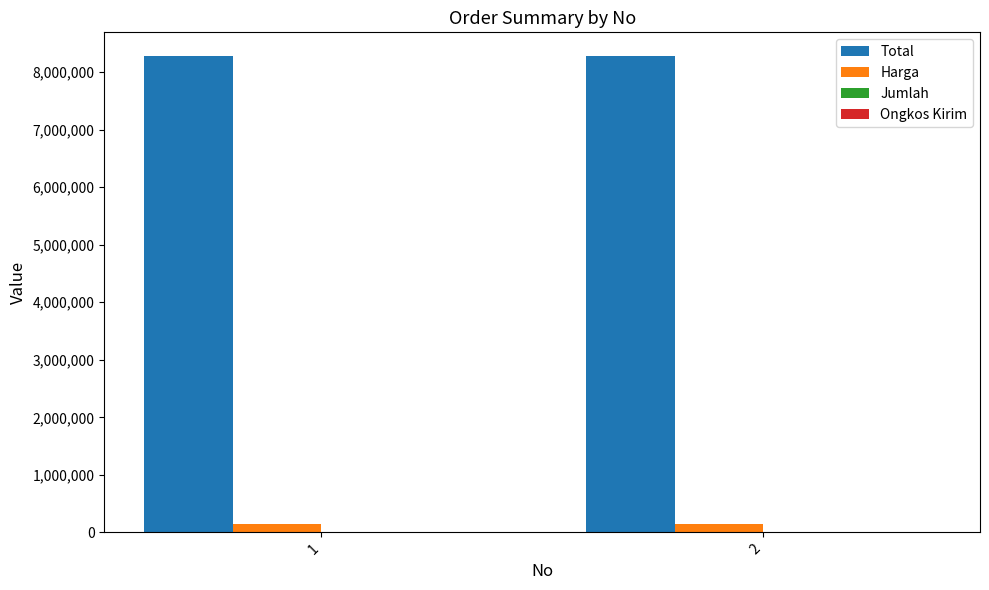

What is the highest value of the Total series?

8280000